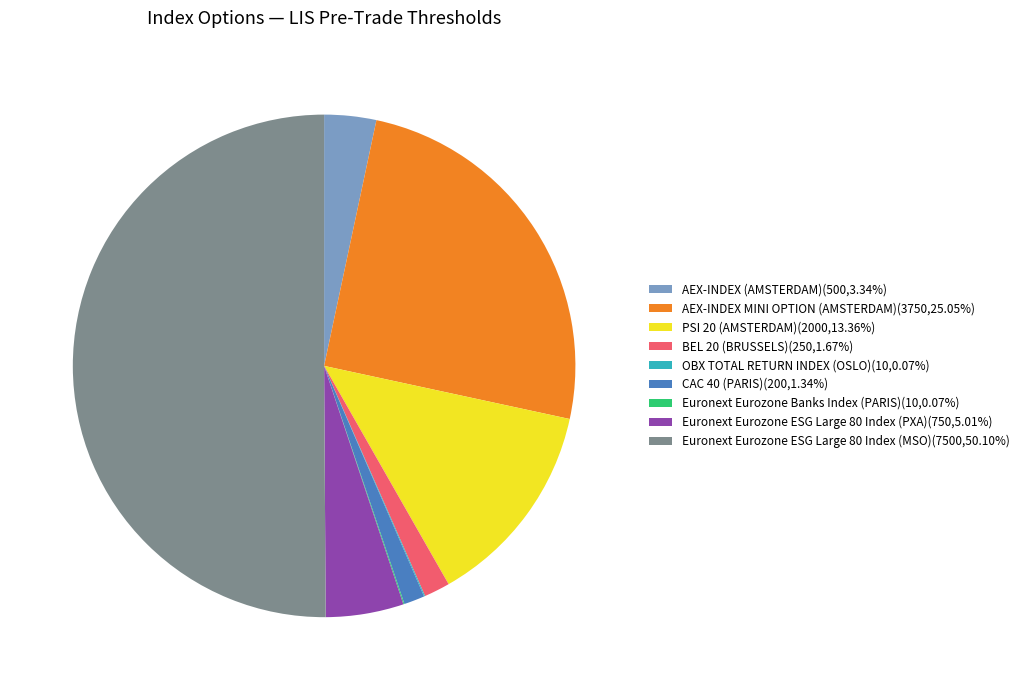

What is the ratio of the value at AEX-INDEX MINI OPTION (AMSTERDAM)(3750,25.05%) to the value at BEL 20 (BRUSSELS)(250,1.67%)?

15.0